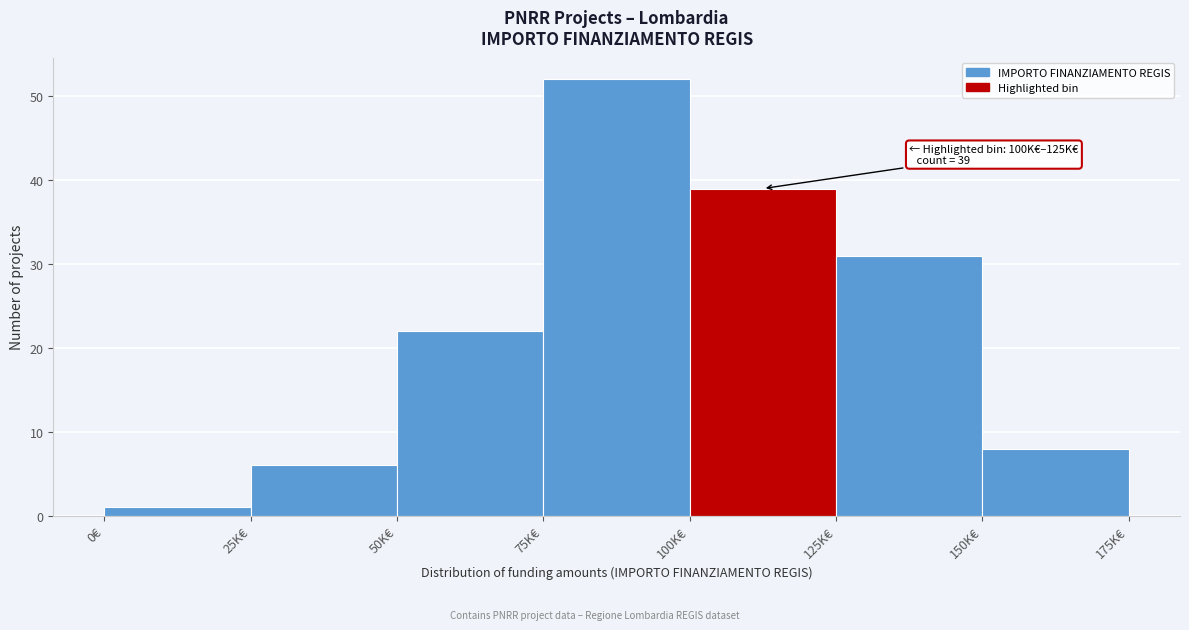

Reading left to right, transcribe all the data shown in this chart.

0€=1	25K€=6	50K€=22	75K€=52	100K€=39	125K€=31	150K€=8